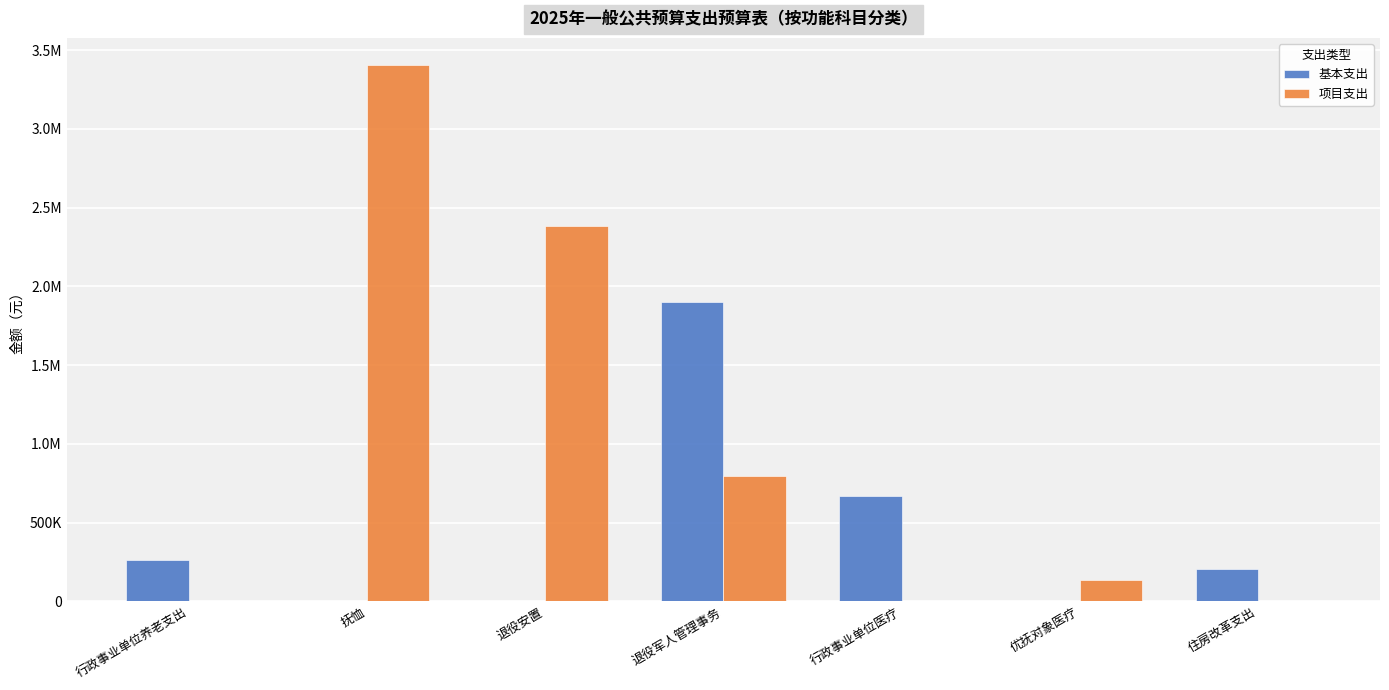

What is the spread (max minus min) of values at 行政事业单位养老支出?

261464.0